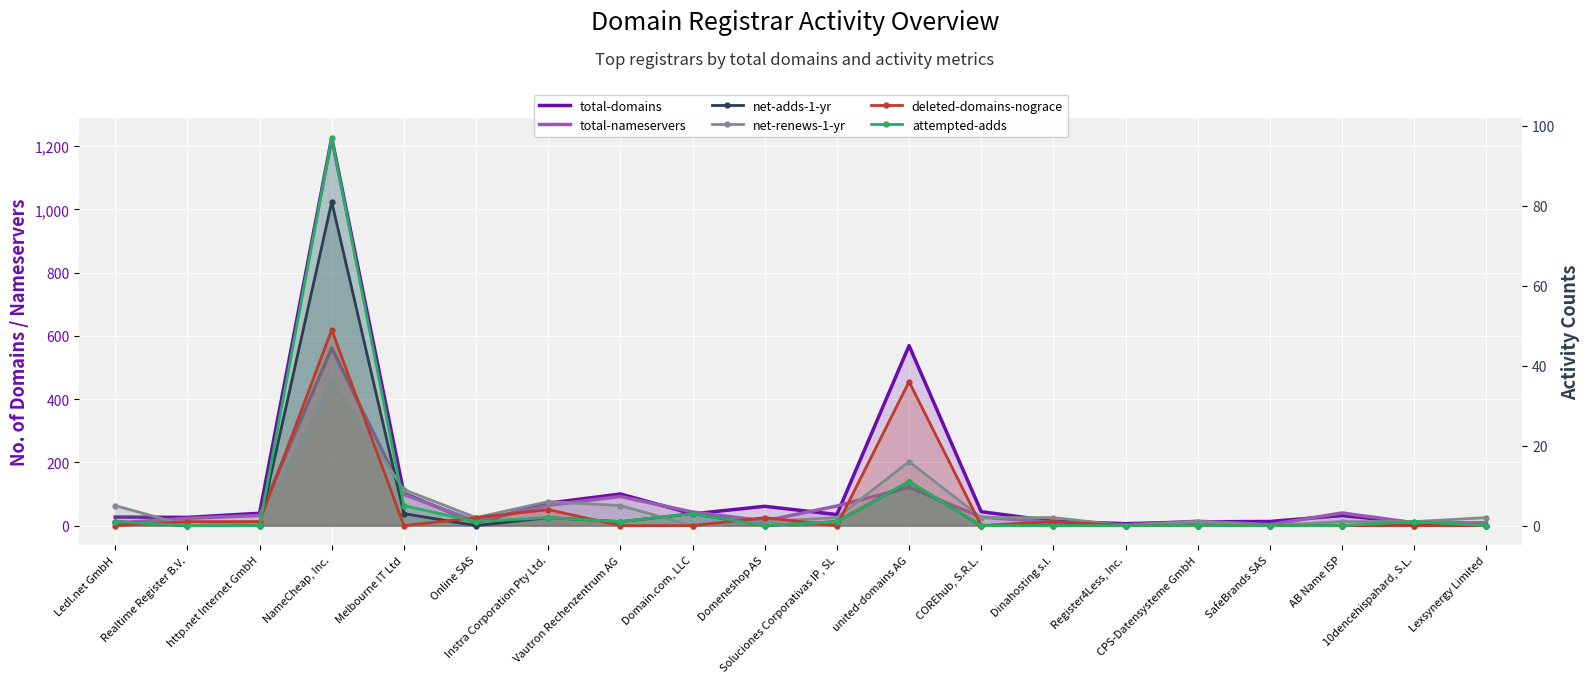

What is the approximate value of deleted-domains-nograce at NameCheap, Inc.?

49